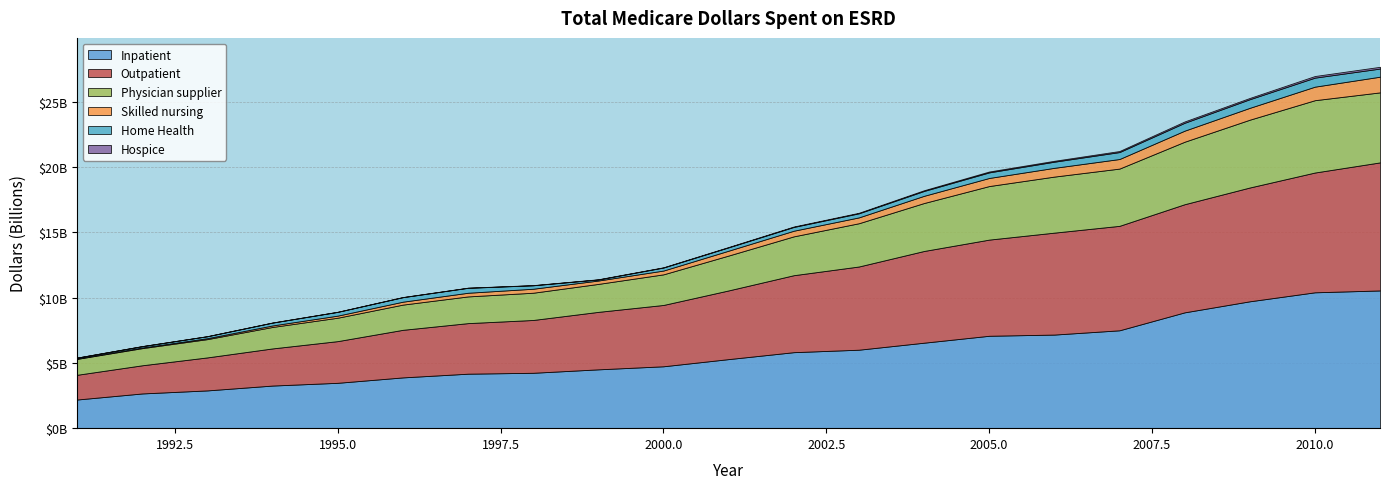

How many data points in Outpatient are less than 5262052352?

10